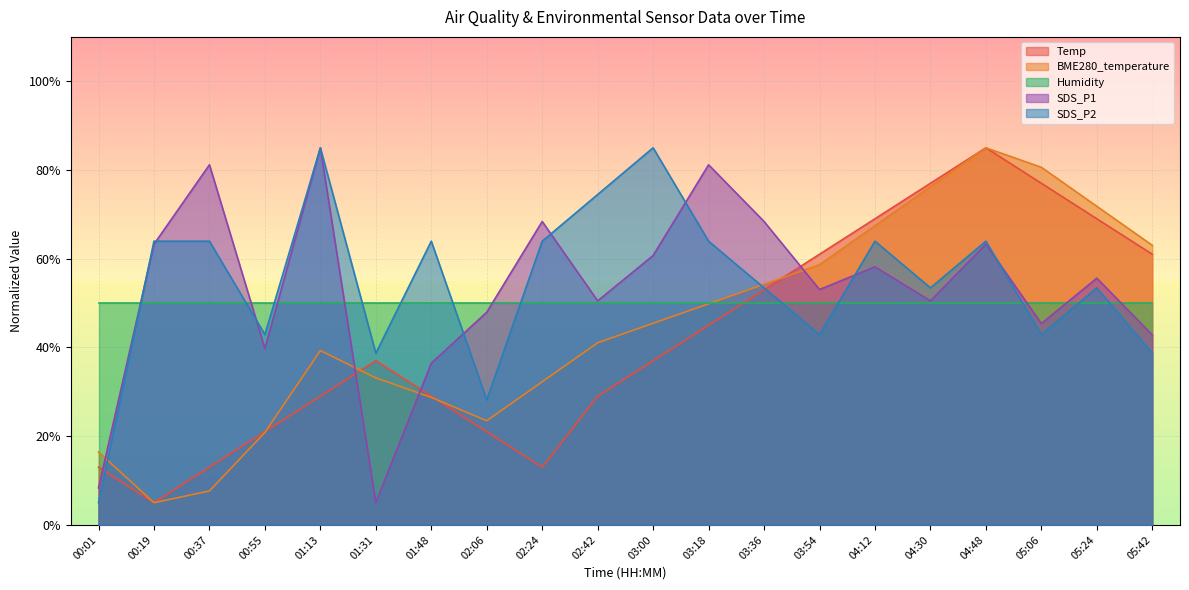

How many values in the SDS_P1 series exceed 55?

10